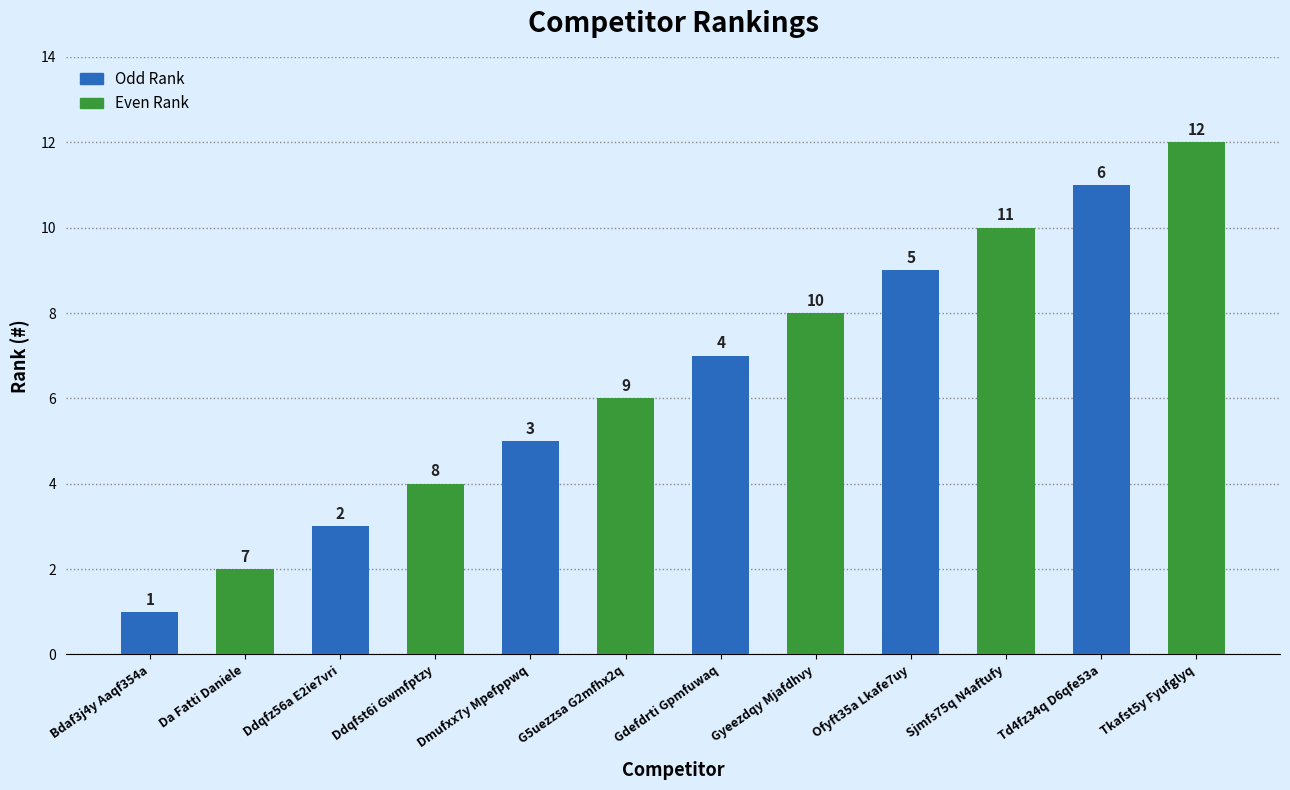

How many Even Rank values are between 4 and 10?

4